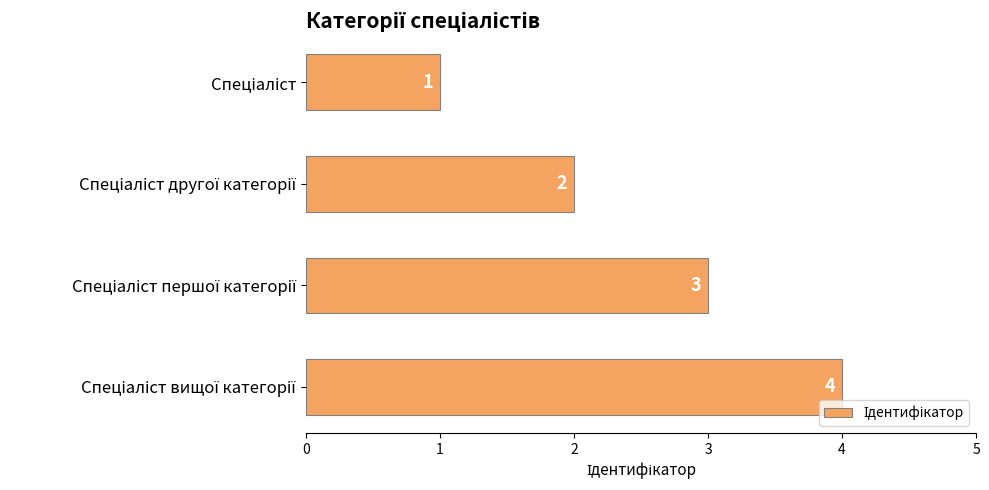

What is the difference between the maximum and minimum values?

3